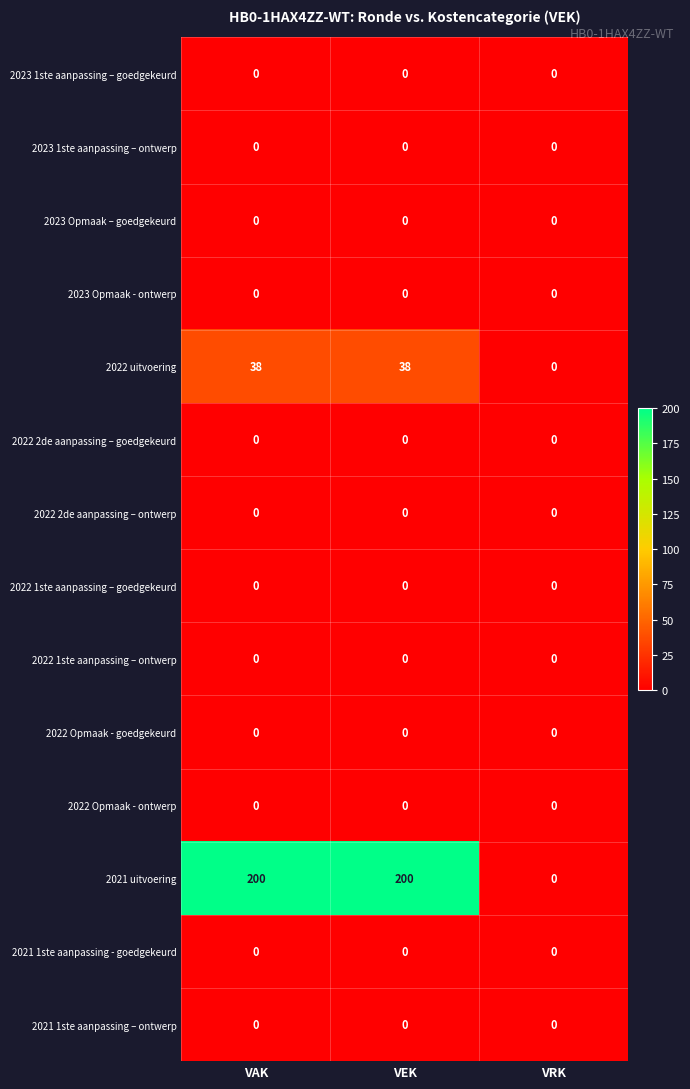

True or false: 2022 Opmaak - ontwerp has a value of 0 at VEK.

True